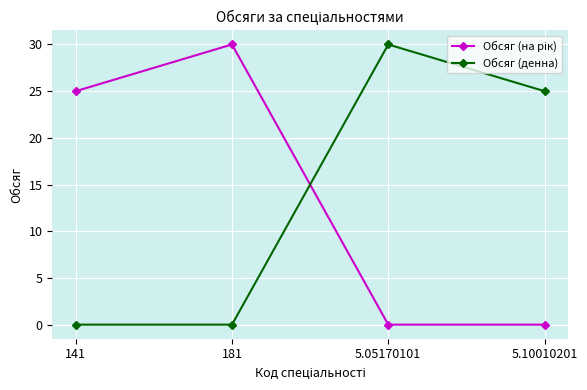

What is the maximum value shown in the chart?

30